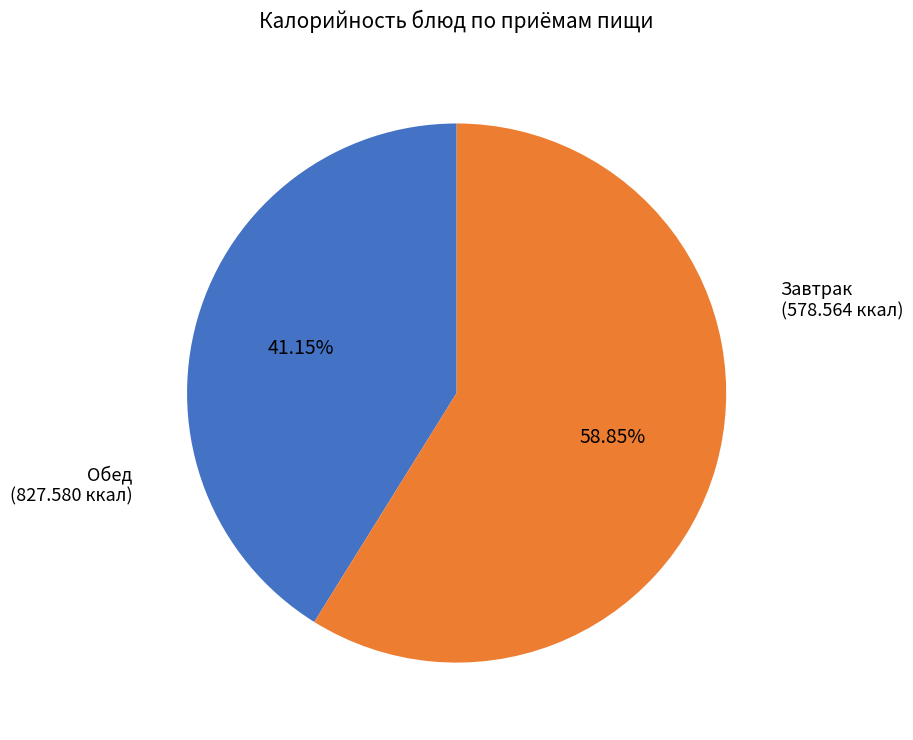

Which slice is the smallest?

Завтрак